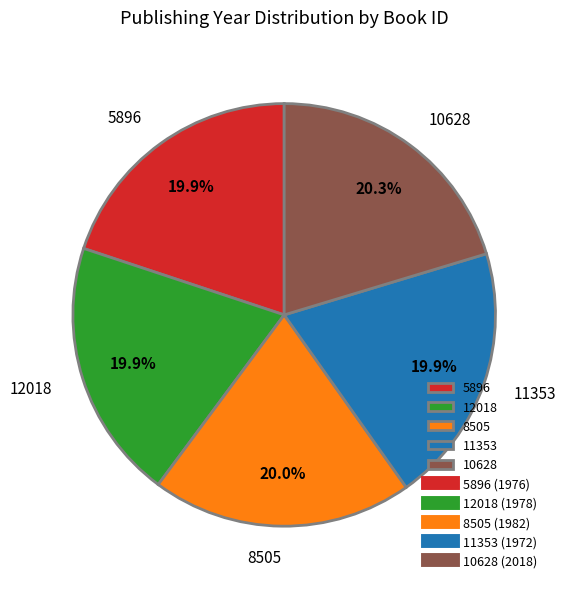

To the nearest percent, what percentage of the pie is 11353?

20%